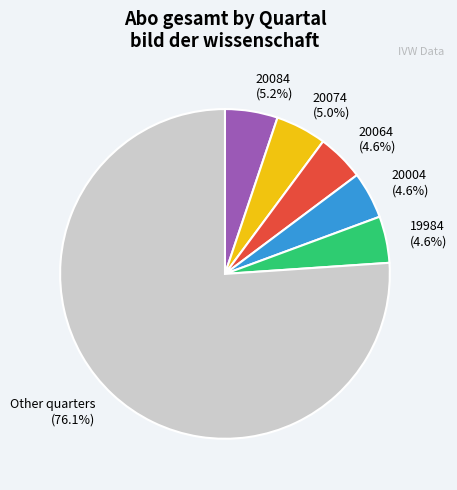

Which has a higher value, 20074 (5.0%) or Other quarters (76.1%)?

Other quarters (76.1%)